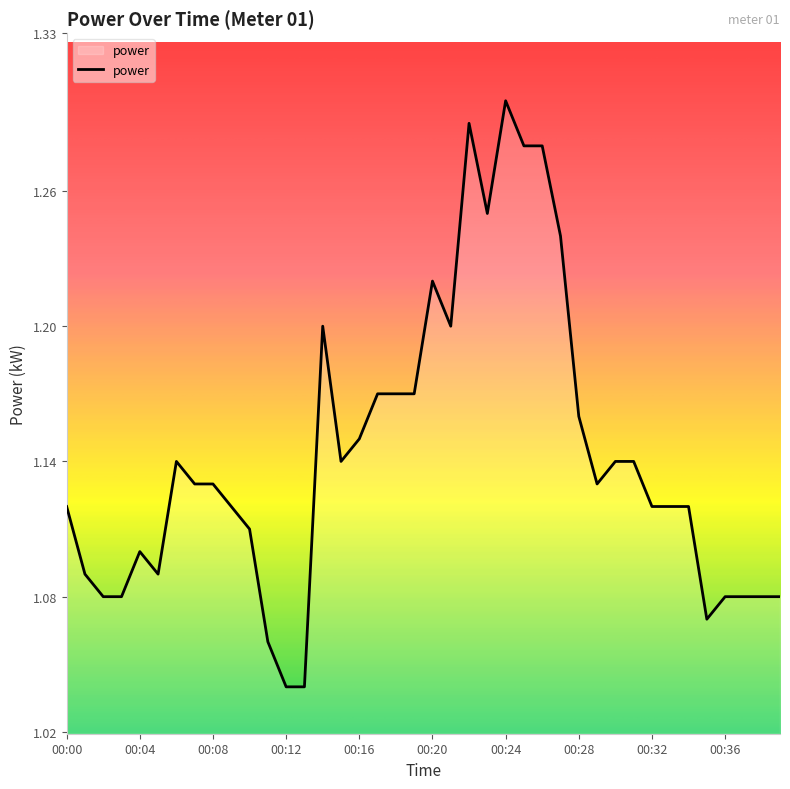

At which category does the chart reach its peak across all series?

00:24